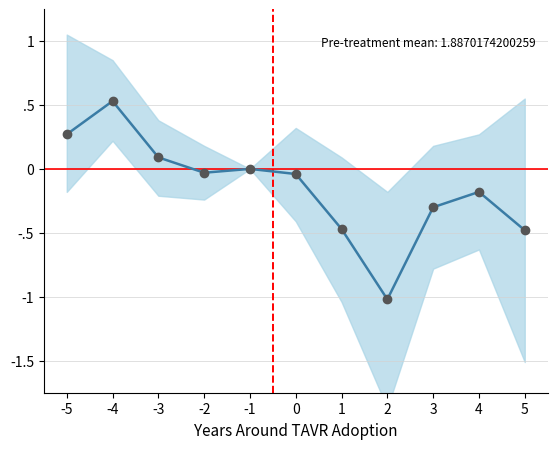

How many points are higher than both their immediate neighbors (excluding endpoints)?

3